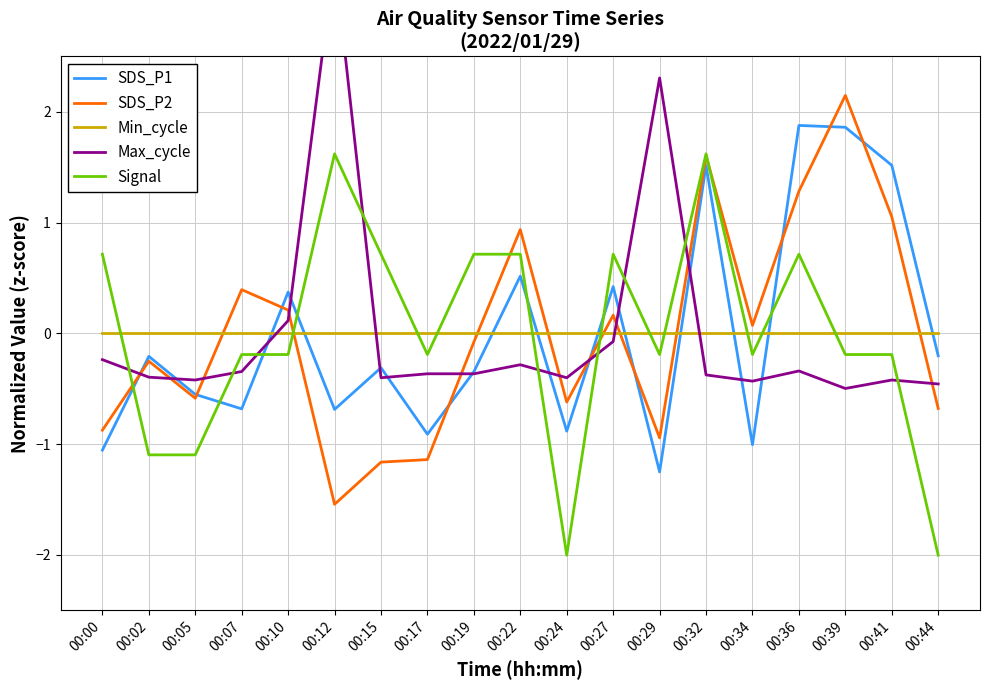

Where is the first local minimum for SDS_P1?

00:07